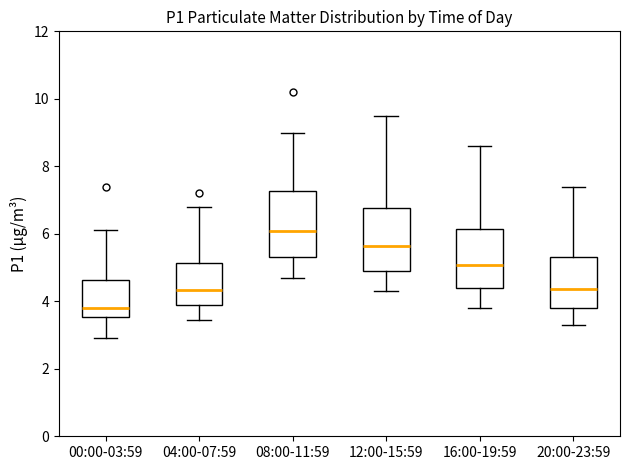

Reading left to right, transcribe this box plot: for each box, give where its median line is, the range the box spans, and where its two whiskers end, as read against the y-axis. The values are not printed on the chart, so give them approximately, as read against the axis.

00:00-03:59: median 3.8, box 3.6 to 4.6, whiskers 3.0 to 6.2
04:00-07:59: median 4.4, box 4.0 to 5.2, whiskers 3.4 to 6.8
08:00-11:59: median 6.0, box 5.4 to 7.2, whiskers 4.8 to 9.0
12:00-15:59: median 5.6, box 5.0 to 6.8, whiskers 4.4 to 9.6
16:00-19:59: median 5.0, box 4.4 to 6.2, whiskers 3.8 to 8.6
20:00-23:59: median 4.4, box 3.8 to 5.4, whiskers 3.4 to 7.4